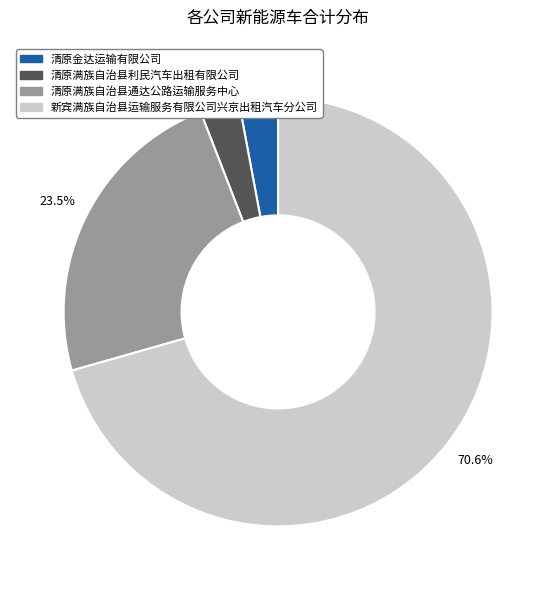

To the nearest percent, what percentage of the pie is 清原满族自治县利民汽车出租有限公司?

3%